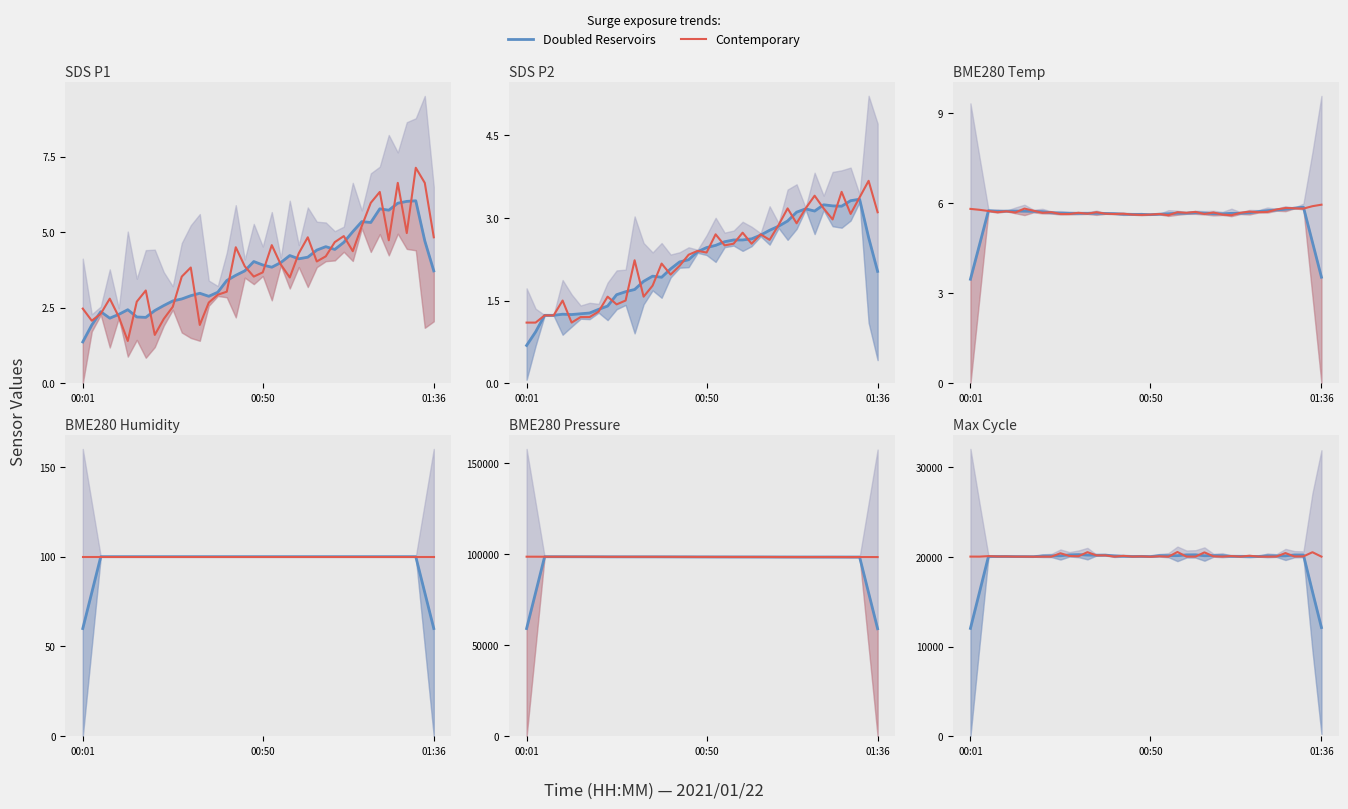

Which series has the largest total across all categories?

Contemporary